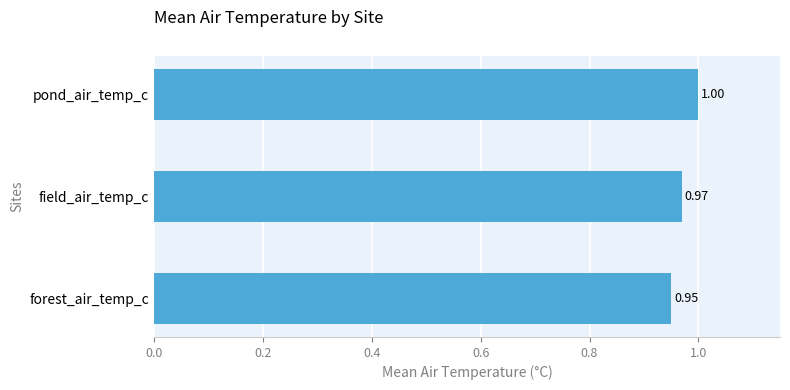

At which category does the chart reach its minimum across all series?

forest_air_temp_c